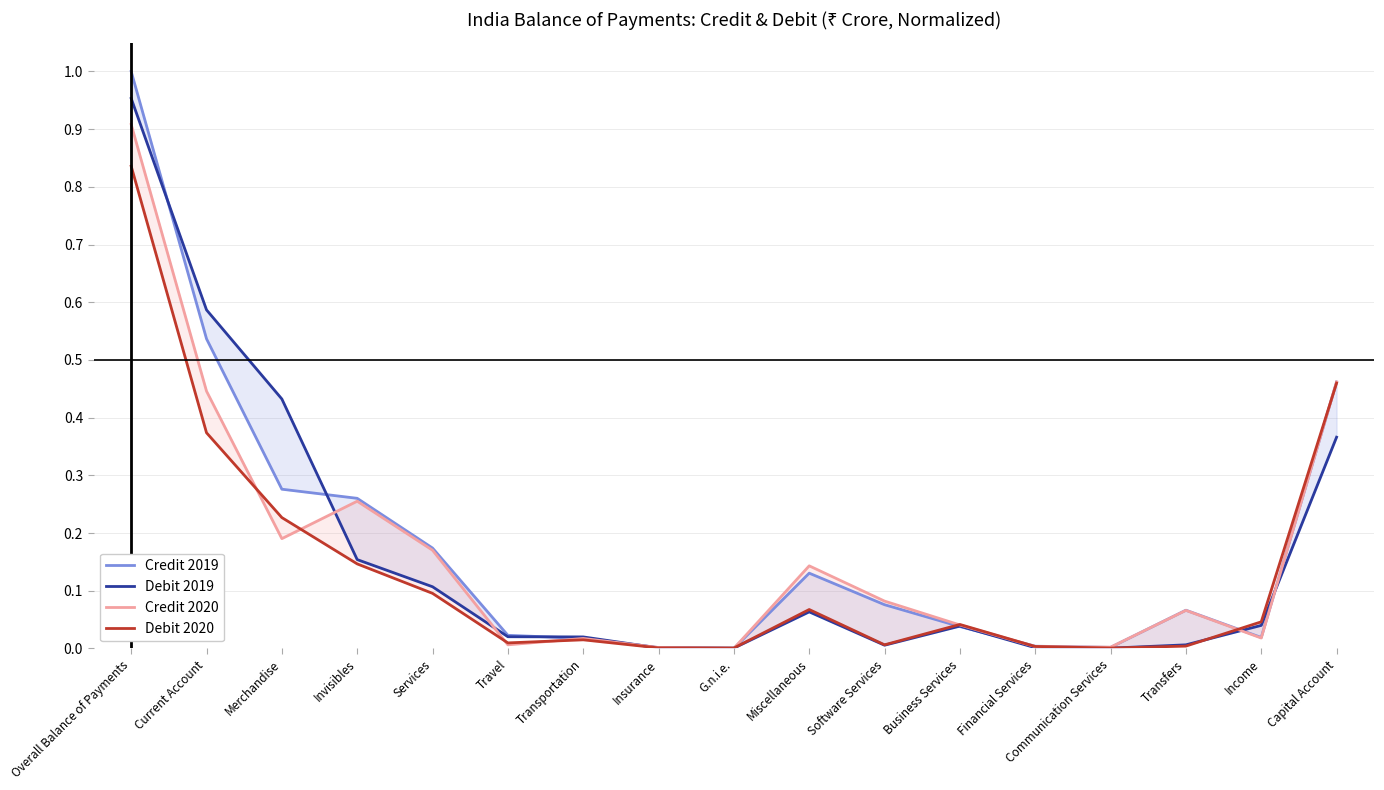

Where is the first local minimum for Debit 2019?

G.n.i.e.